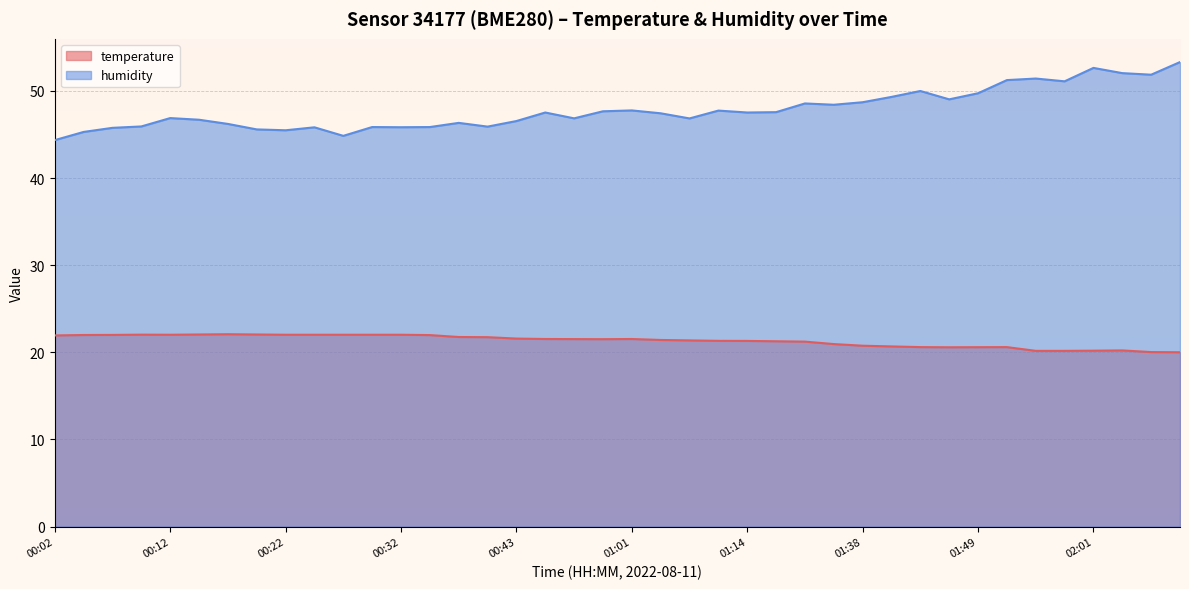

Where is humidity nearest to the value 48?

01:01